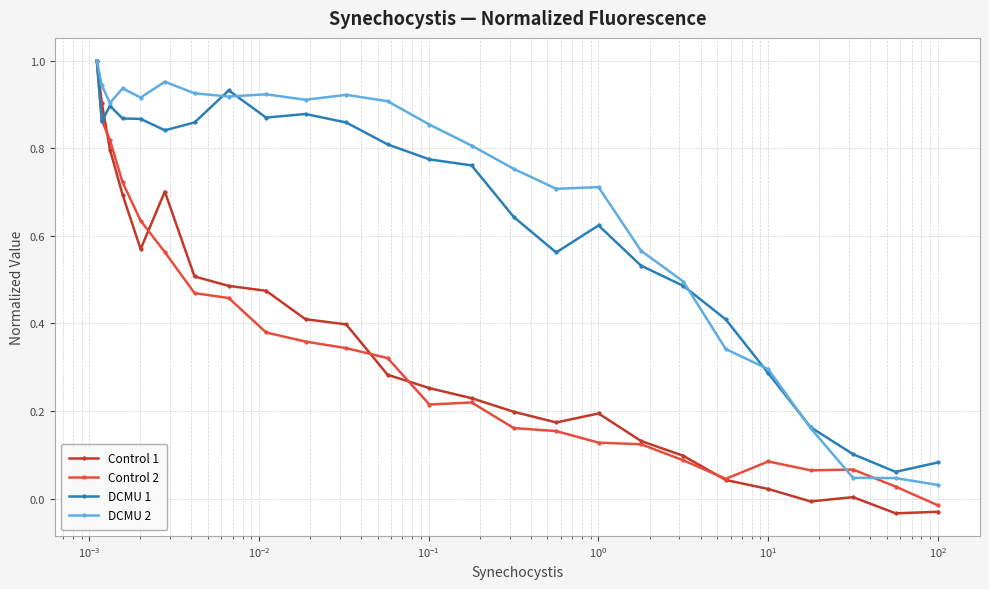

True or false: DCMU 1 has more than 0 points higher than both neighbors.

True